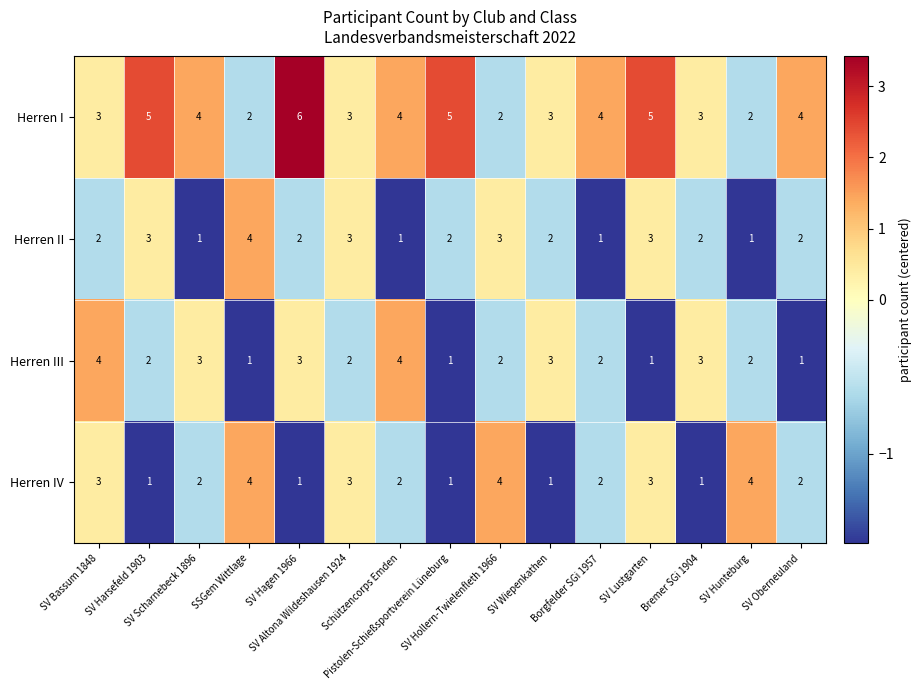

What is the greatest value displayed?

6